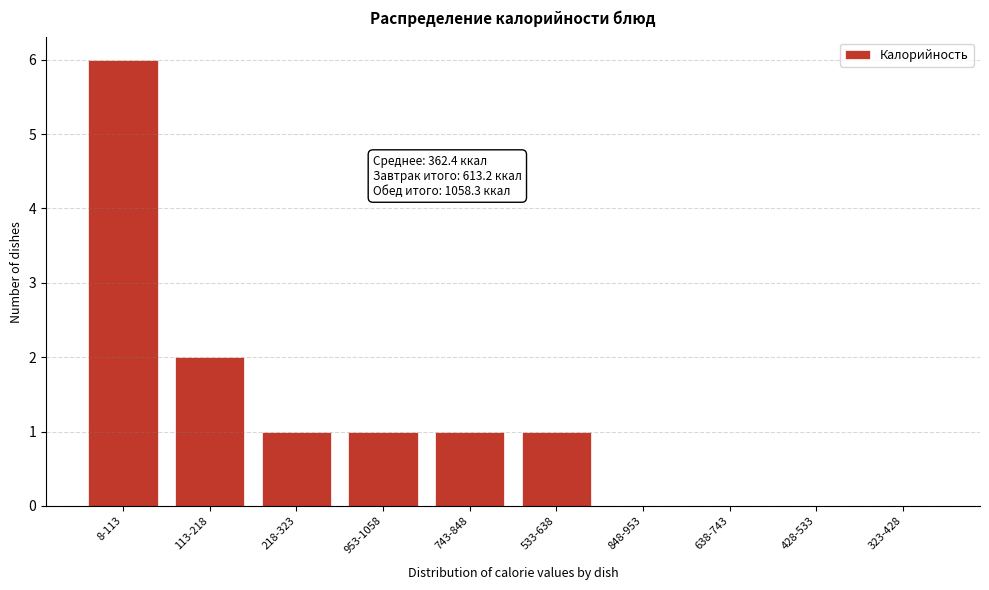

Reading left to right, what are all the values shown in this chart?

8-113=6	113-218=2	218-323=1	953-1058=1	743-848=1	533-638=1	848-953=0	638-743=0	428-533=0	323-428=0